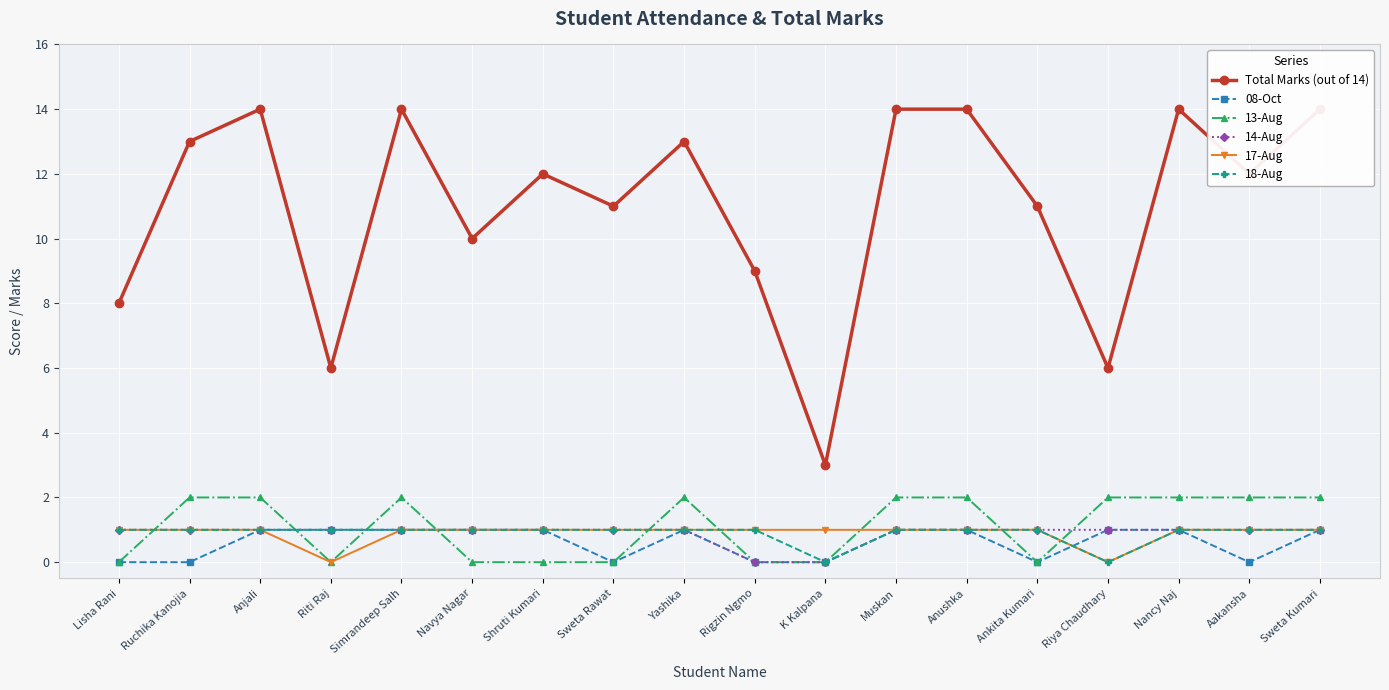

What is the label of the 12th point from the right?

Shruti Kumari